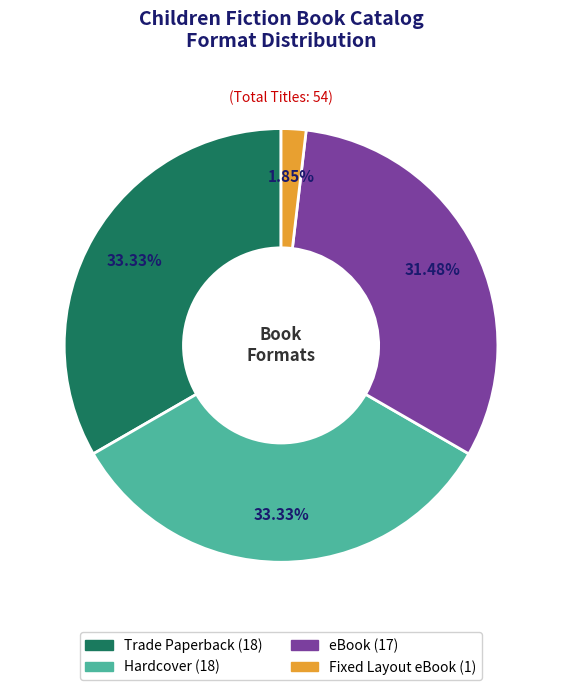

Which category has the smallest portion of the pie?

Fixed Layout eBook